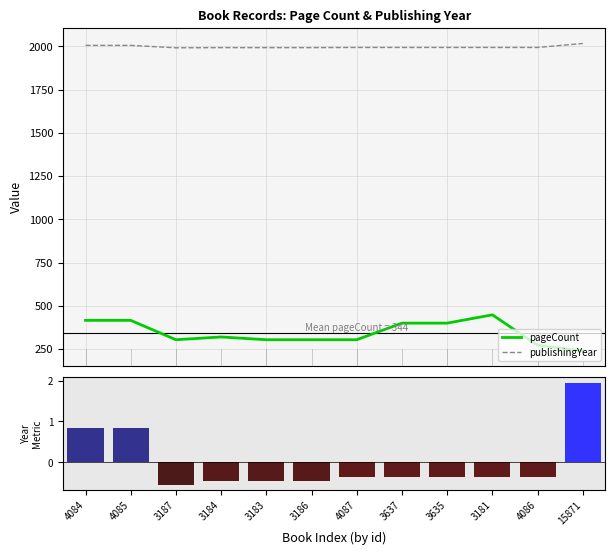

At which category is the sum across all series the highest?

3181